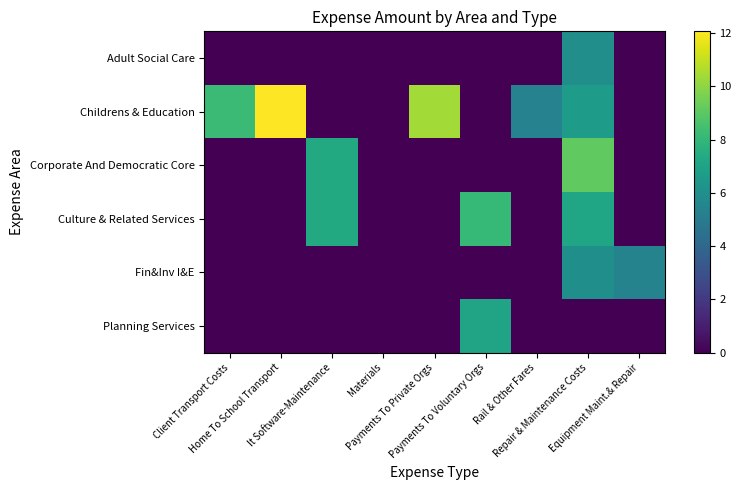

At how many categories does at least one series exceed 2?

8